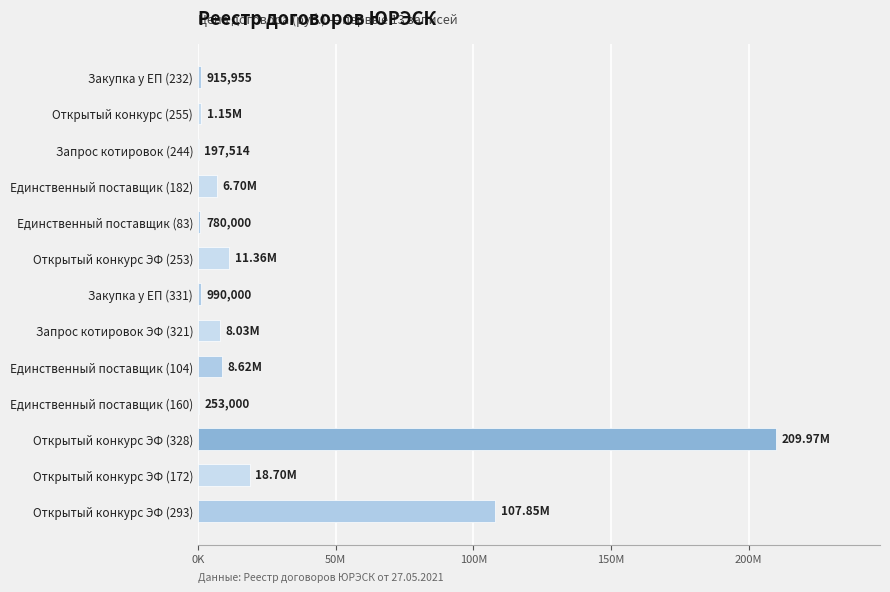

How many bars are there in total?

13